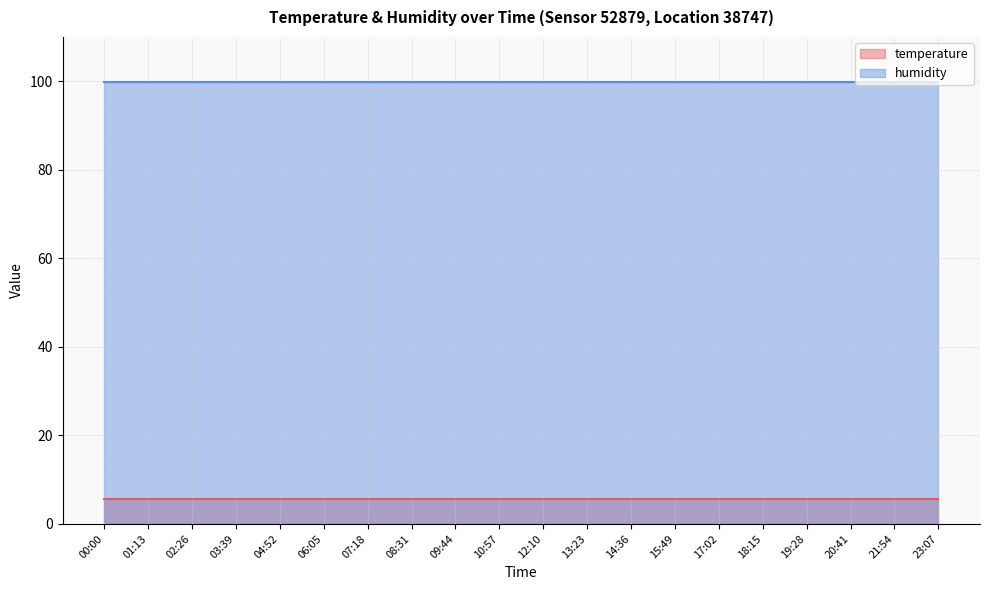

Which series has the largest total across all categories?

humidity